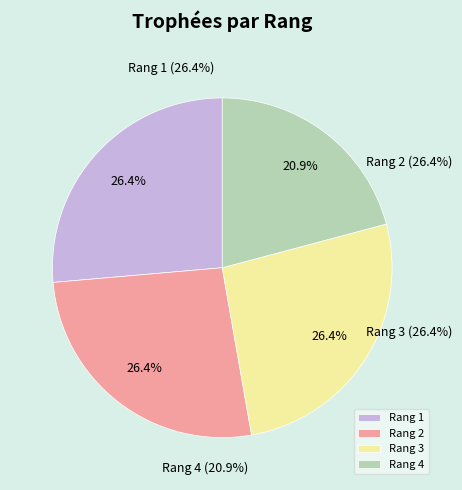

To the nearest percent, what is the combined percentage of Rang 3 and Rang 4?

47%